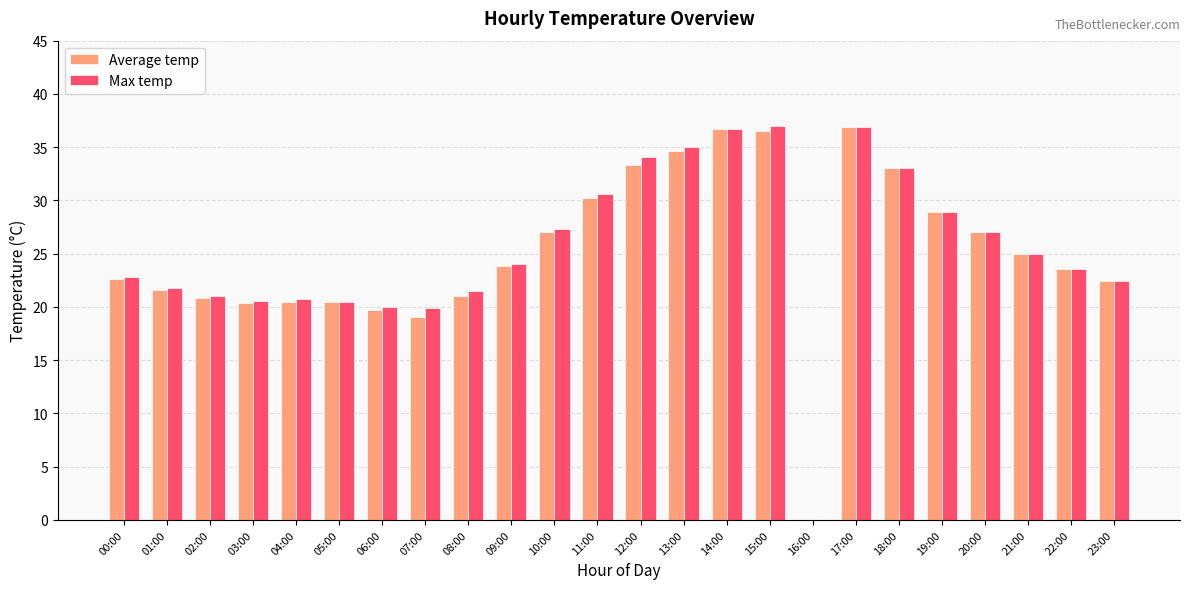

Between 07:00 and 13:00, which series saw the biggest shift?

Average temp